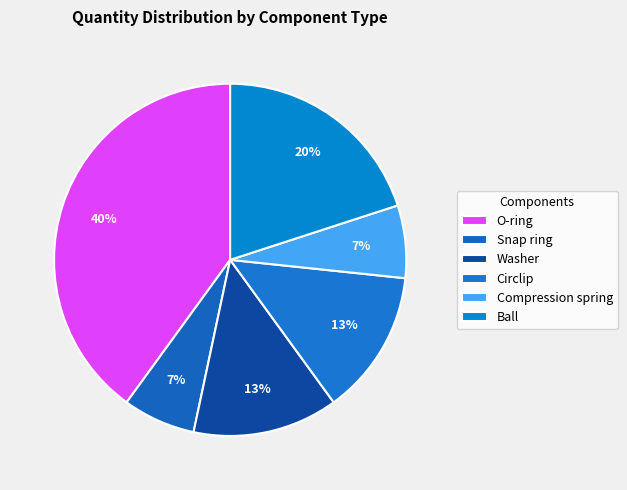

What is the ratio of the value at Ball to the value at Compression spring?

3.0